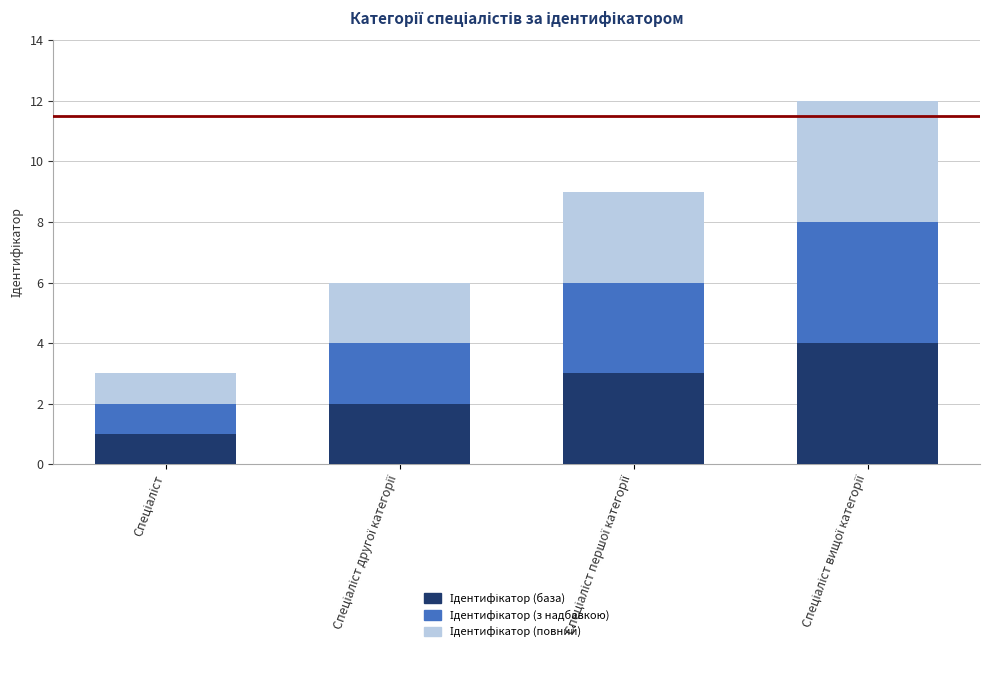

The value of Ідентифікатор (повний) at Спеціаліст вищої категорії is 4. True or false?

True